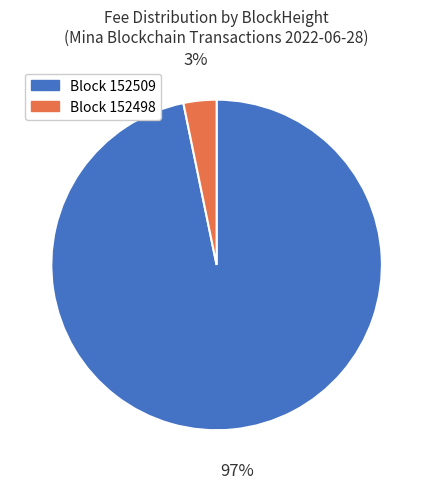

To the nearest percent, what is the average slice percentage?

50%